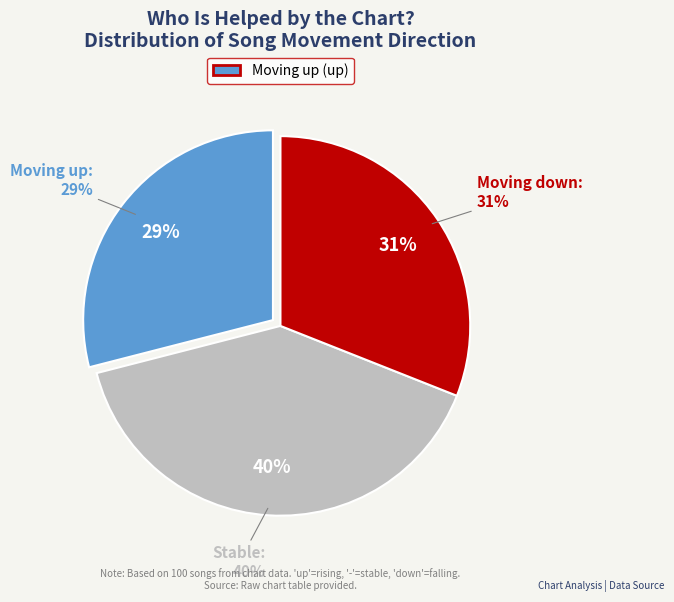

What is the largest slice in the pie chart?

-